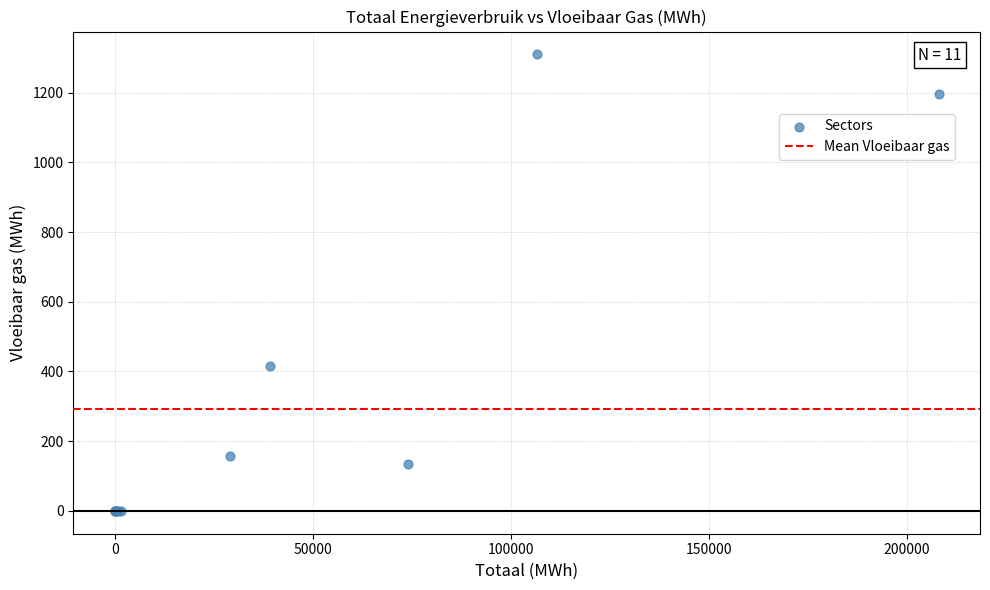

What Y value in the scatter plot is closest to 654?

416.2